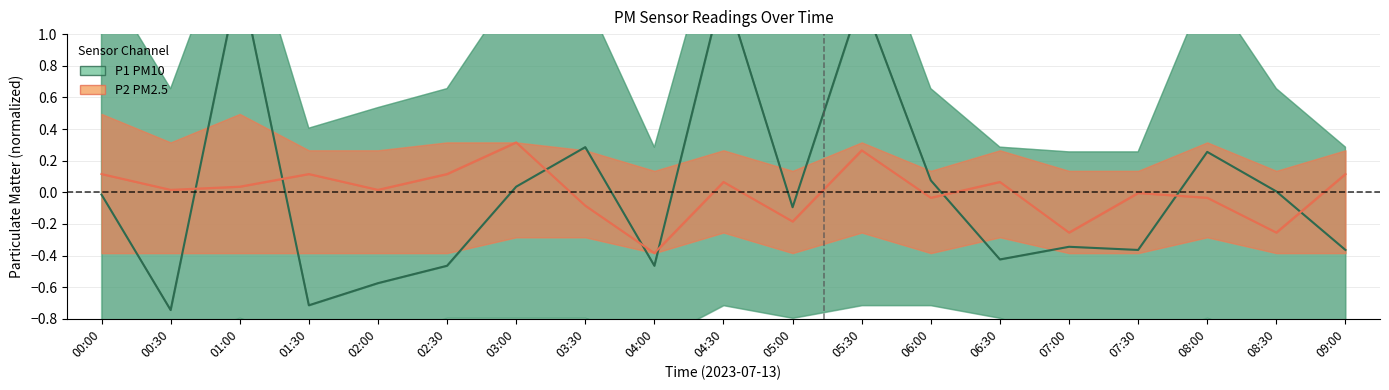

At 08:30, list the series in order from smallest to largest.

P2, P1